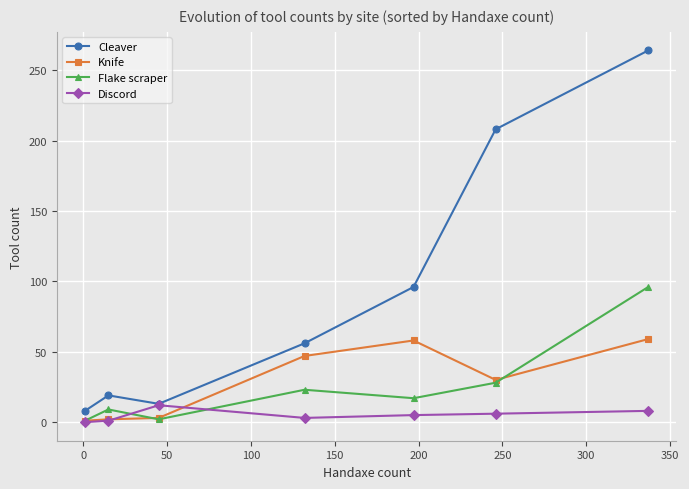

Rank the series by their maximum value, from lowest to highest.

Discord, Knife, Flake scraper, Cleaver